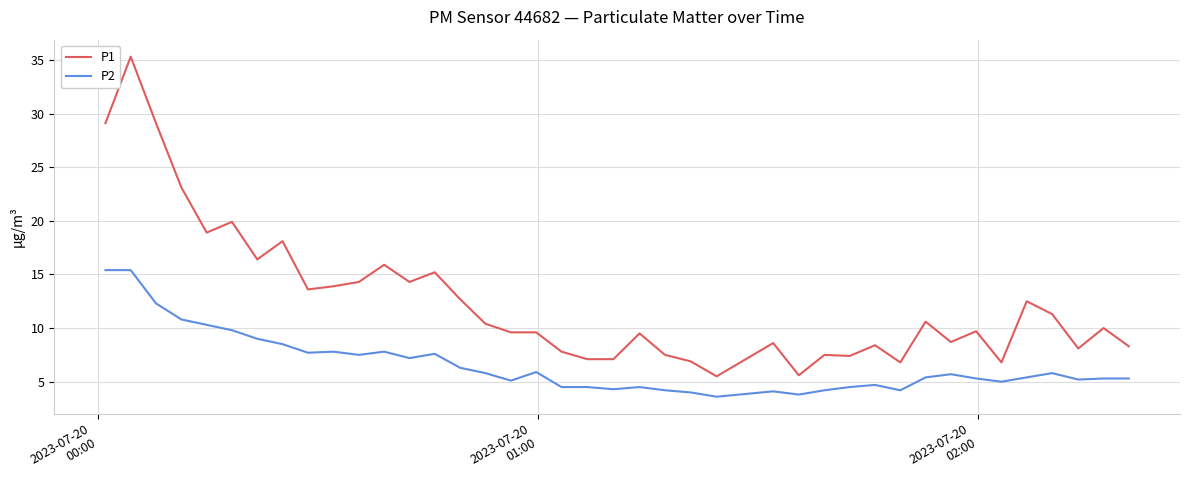

True or false: P1 and P2 intersect in this chart.

False